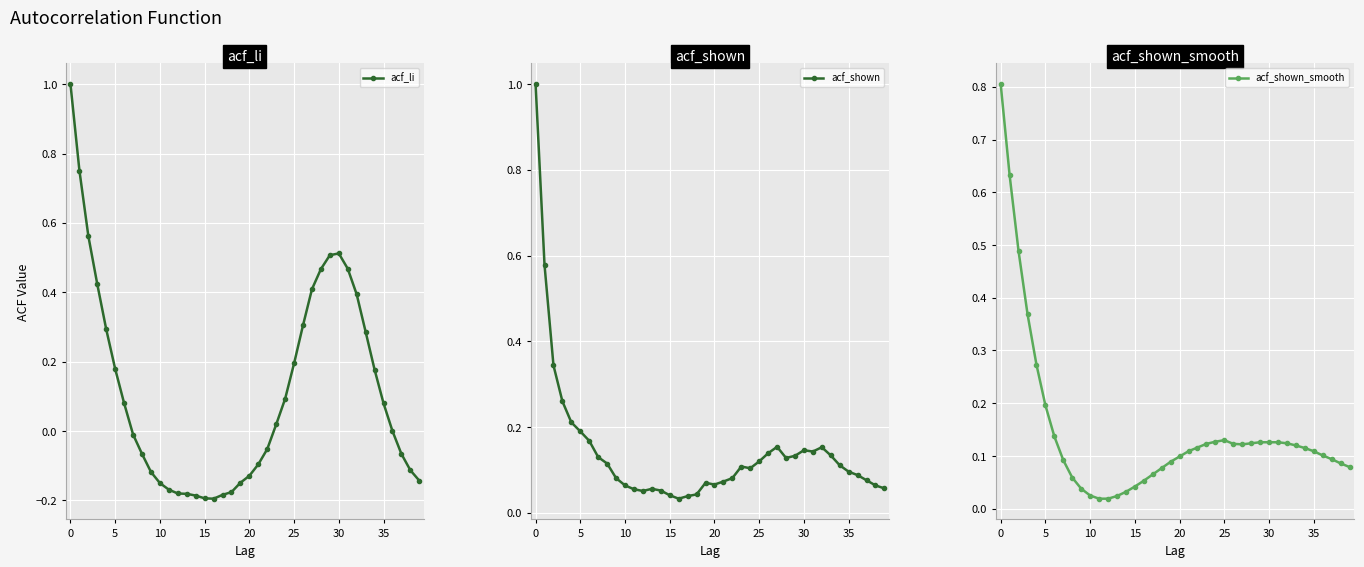

Reading left to right, list all the values displayed in this chart.

acf_li: 1.0	0.8	0.6	0.4	0.3	0.2	0.1	-0.0	-0.1	-0.1	-0.1	-0.2	-0.2	-0.2	-0.2	-0.2	-0.2	-0.2	-0.2	-0.1	-0.1	-0.1	-0.1	0.0	0.1	0.2	0.3	0.4	0.5	0.5	0.5	0.5	0.4	0.3	0.2	0.1	0.0	-0.1	-0.1	-0.1
acf_shown: 1.0	0.6	0.3	0.3	0.2	0.2	0.2	0.1	0.1	0.1	0.1	0.1	0.1	0.1	0.1	0.0	0.0	0.0	0.0	0.1	0.1	0.1	0.1	0.1	0.1	0.1	0.1	0.2	0.1	0.1	0.1	0.1	0.2	0.1	0.1	0.1	0.1	0.1	0.1	0.1
acf_shown_smooth: 0.8	0.6	0.5	0.4	0.3	0.2	0.1	0.1	0.1	0.0	0.0	0.0	0.0	0.0	0.0	0.0	0.1	0.1	0.1	0.1	0.1	0.1	0.1	0.1	0.1	0.1	0.1	0.1	0.1	0.1	0.1	0.1	0.1	0.1	0.1	0.1	0.1	0.1	0.1	0.1